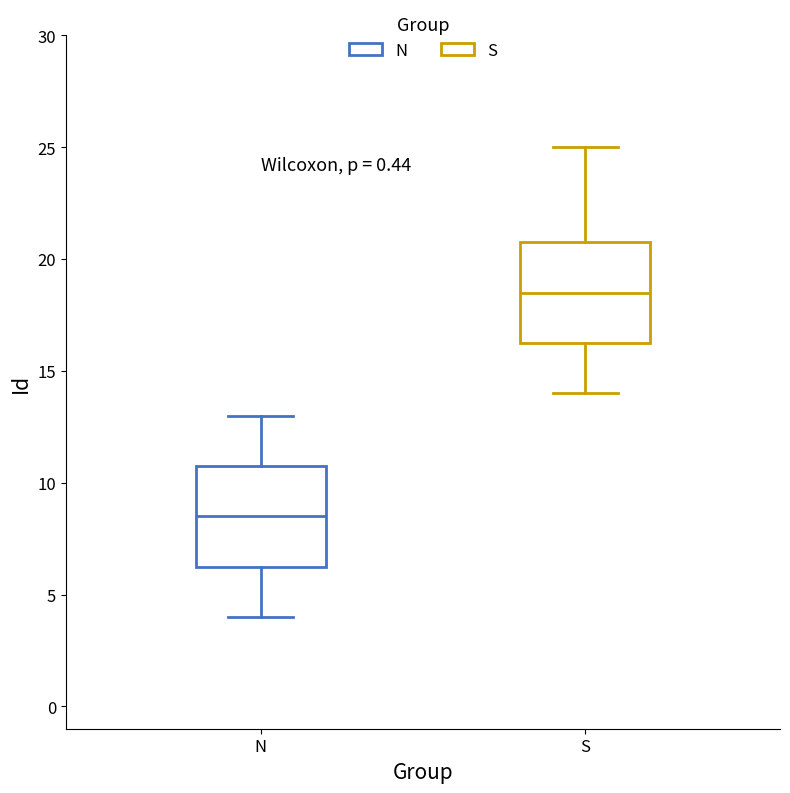

Reading left to right, transcribe this box plot: for each box, give where its median line is, the range the box spans, and where its two whiskers end, as read against the y-axis. The values are not printed on the chart, so give them approximately, as read against the axis.

N: median 8.5, box 6.5 to 11.0, whiskers 4.0 to 13.0
S: median 18.5, box 16.5 to 21.0, whiskers 14.0 to 25.0